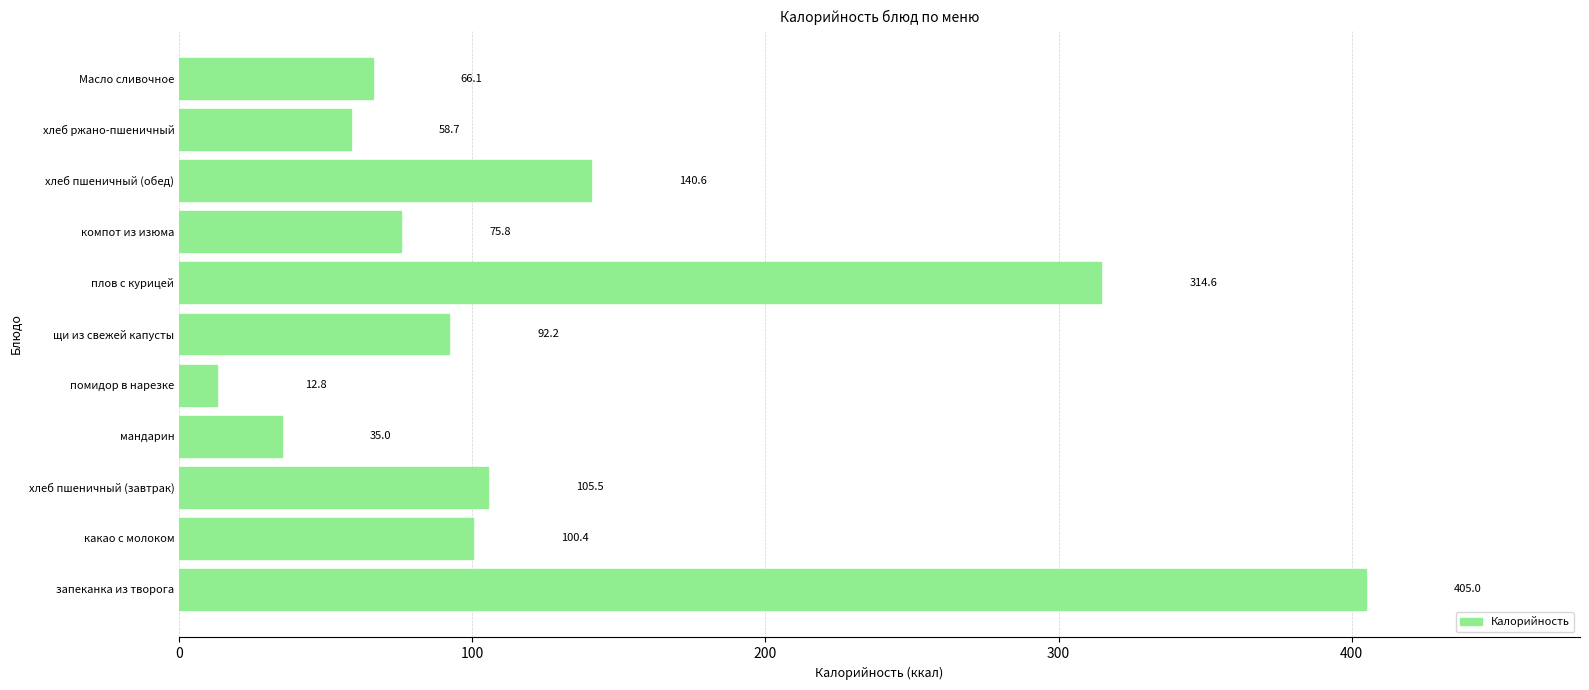

What is the difference between the maximum and minimum values?

392.2